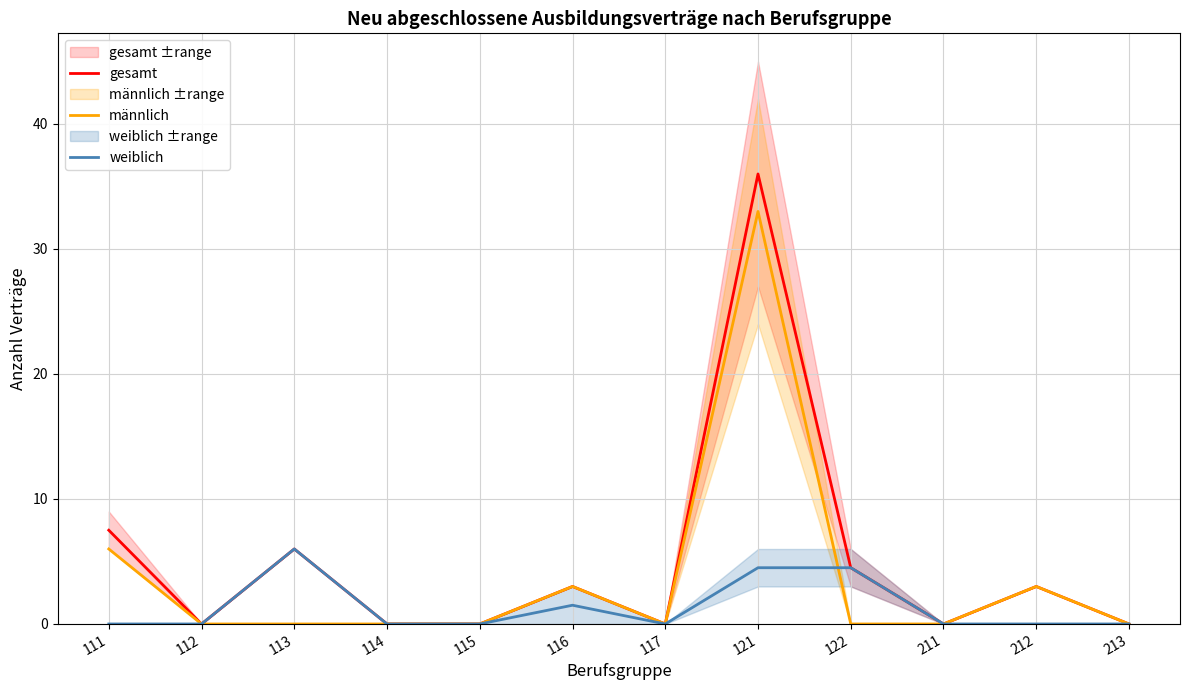

List the series in order of their peak value, lowest first.

weiblich, männlich, gesamt